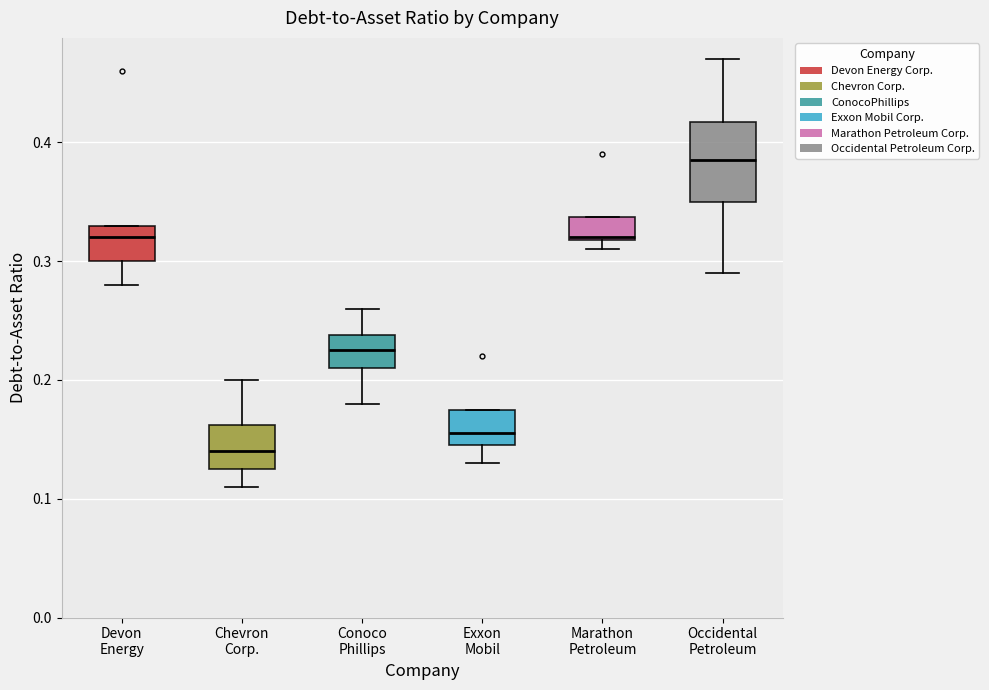

Which box is the tallest, from its lower edge to its upper edge?

Occidental Petroleum